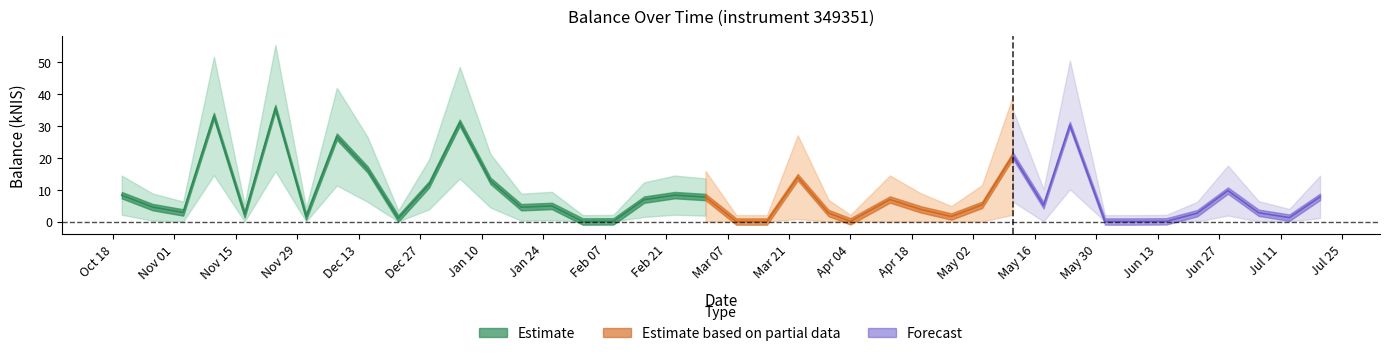

What is the label of the 31st point from the right?

2022-12-22